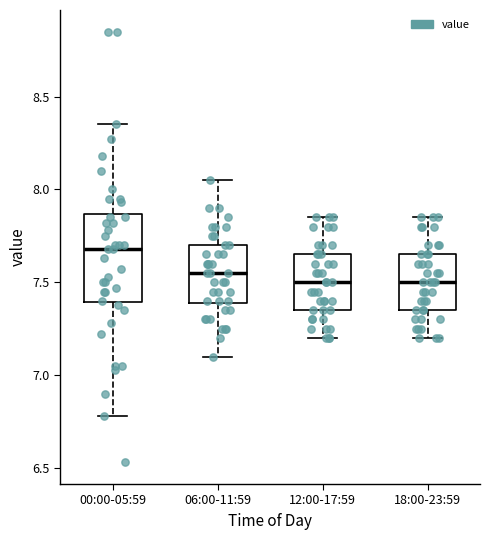

Which box's median line is the highest?

00:00-05:59